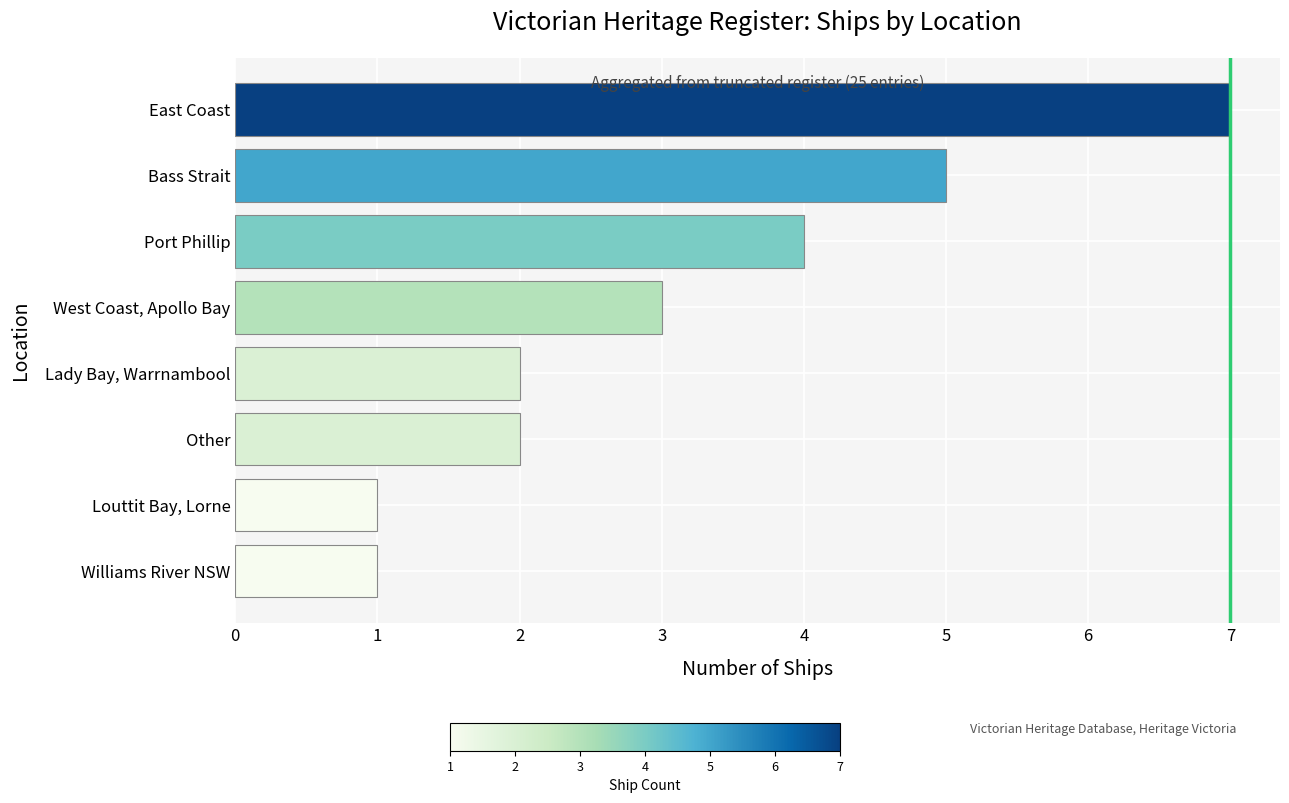

Reading bottom to top, transcribe all the data shown in this chart.

Williams River NSW=1	Louttit Bay, Lorne=1	Other=2	Lady Bay, Warrnambool=2	West Coast, Apollo Bay=3	Port Phillip=4	Bass Strait=5	East Coast=7